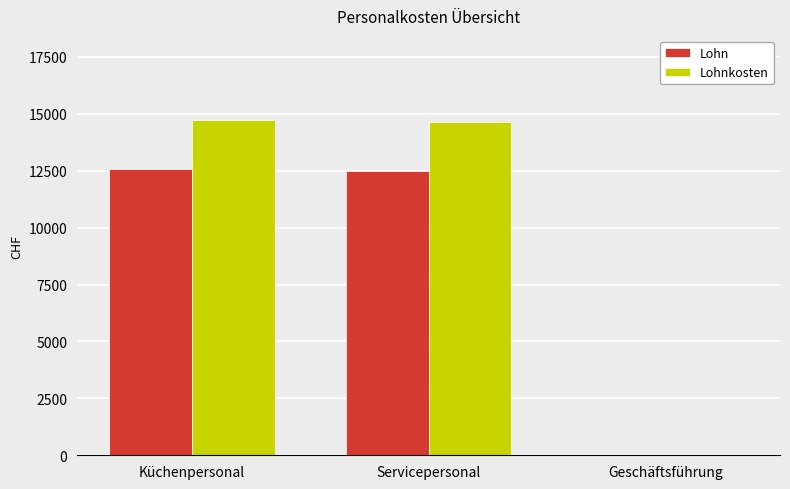

Where does the Lohnkosten series first go above 14625?

Küchenpersonal